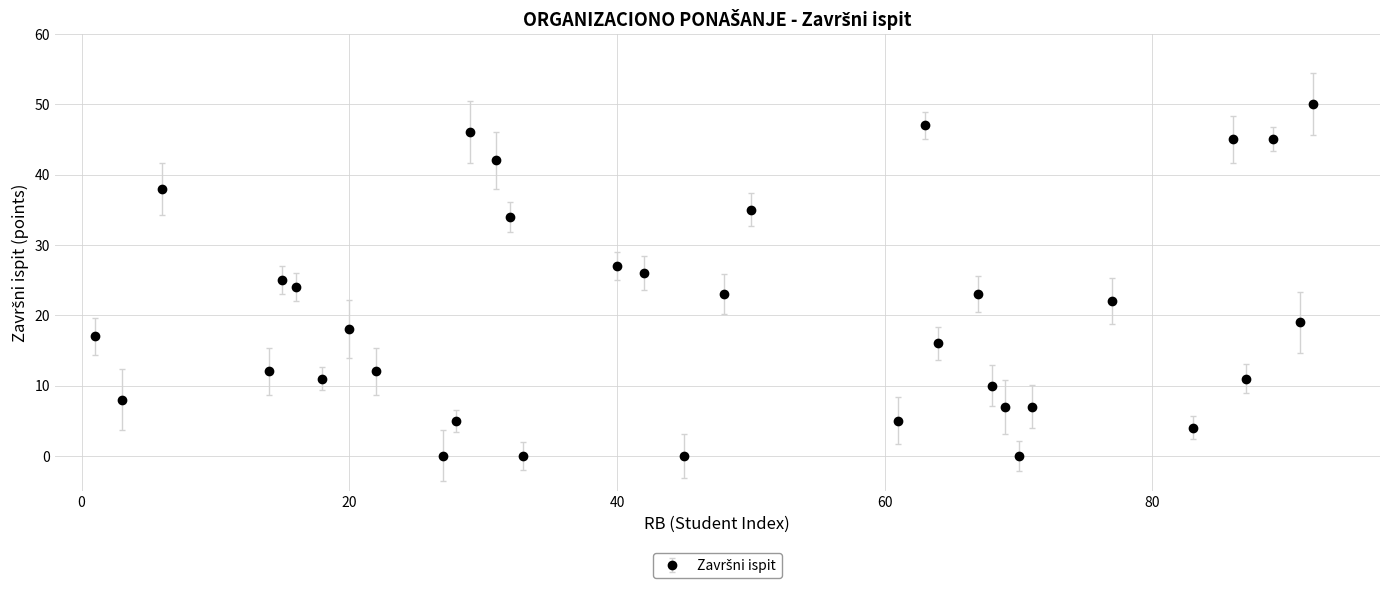

What is the sum of all values?

714